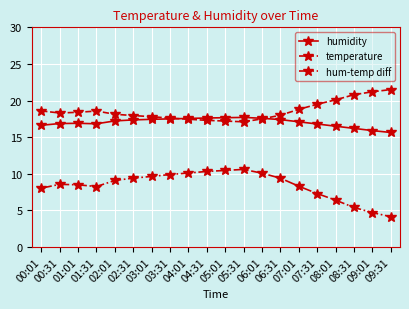

What is the maximum value shown in the chart?

21.5